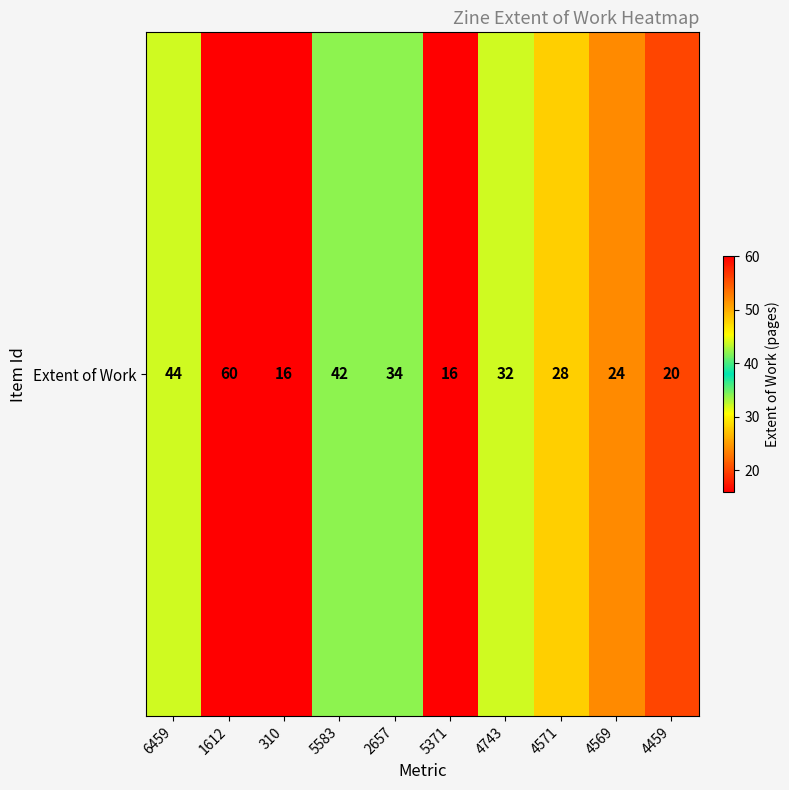

What is the difference between the maximum and minimum values?

44